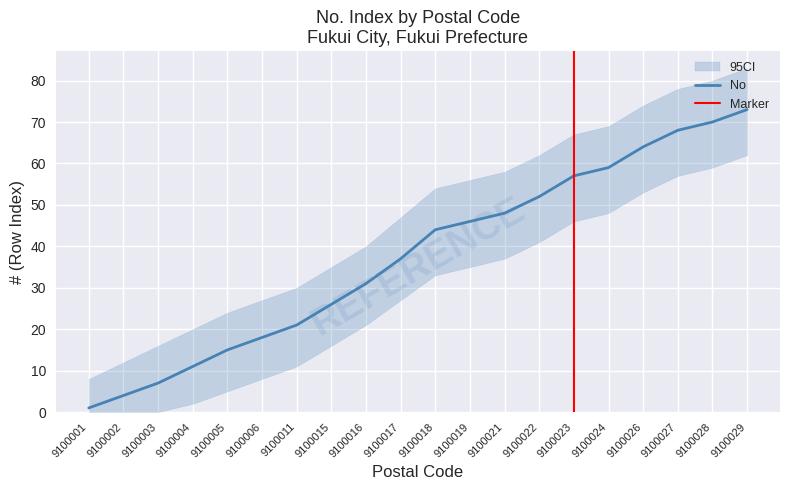

Where does the data first go above 44?

9100019